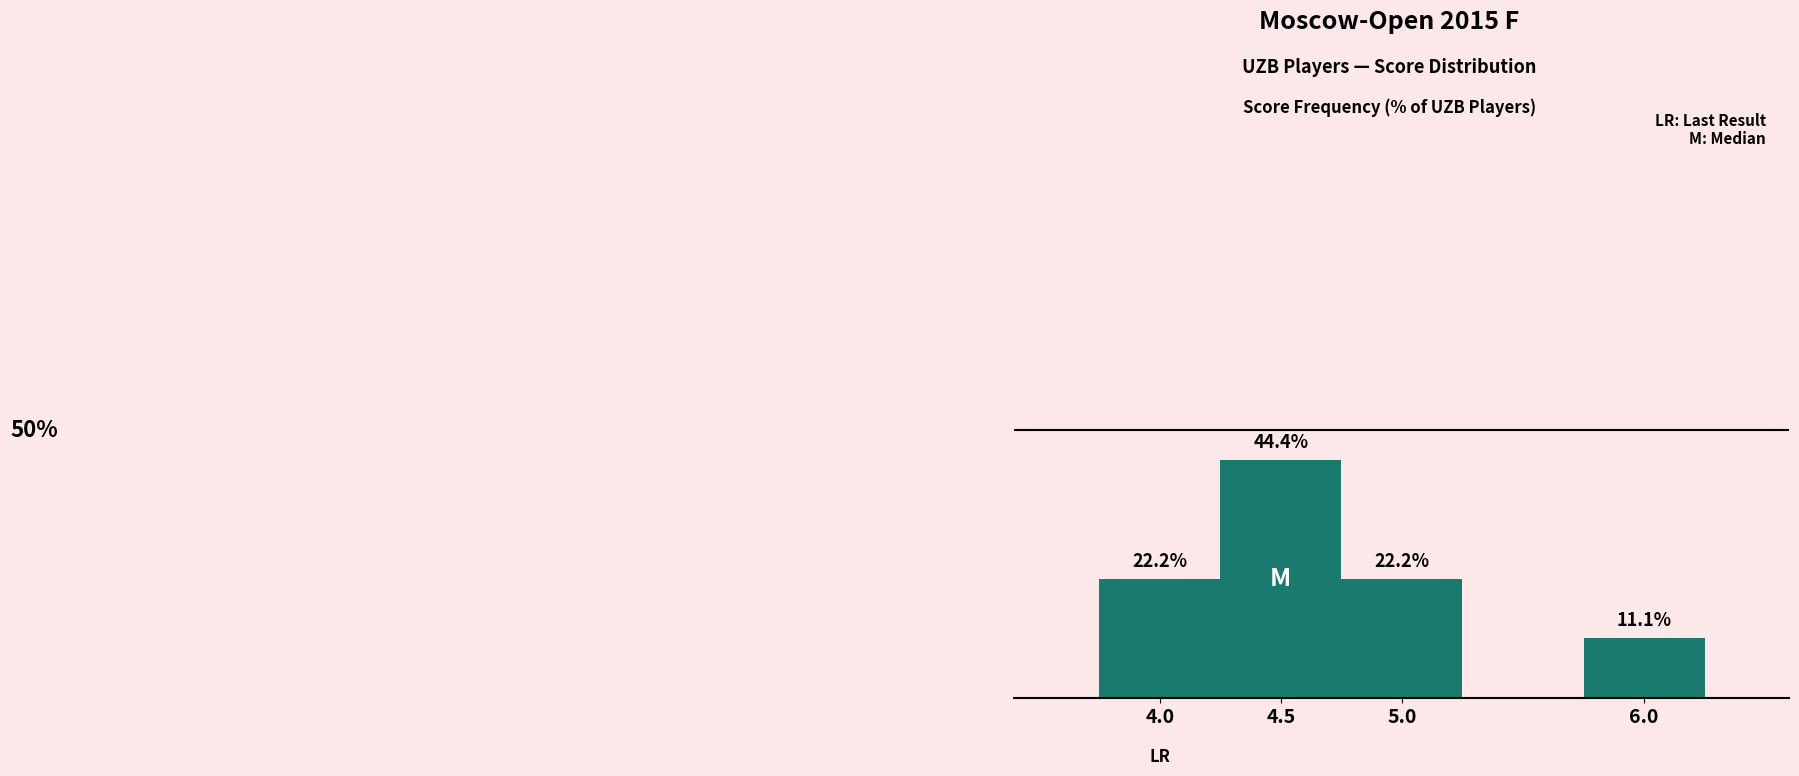

What position from the right is 6.0?

1